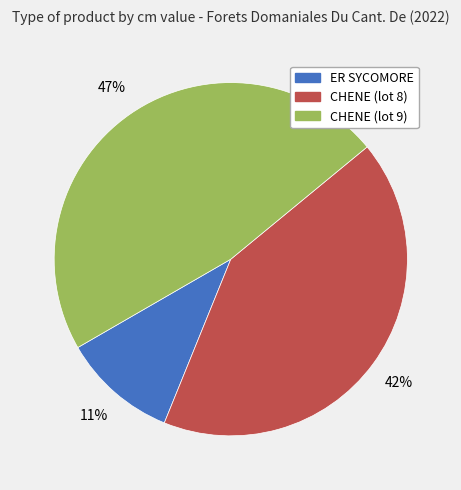

What percentage is the CHENE (lot 9) slice, to the nearest percent?

47%